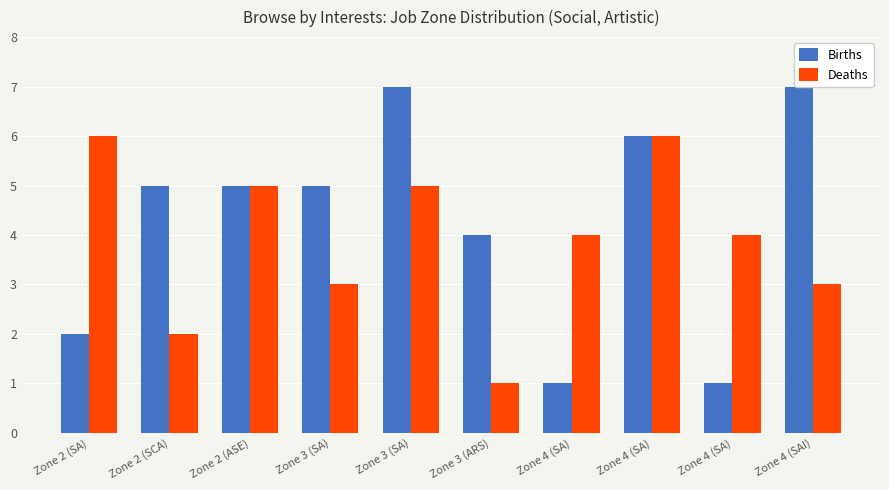

Rank the series at Zone 2 (SCA) from lowest to highest value.

Deaths, Births